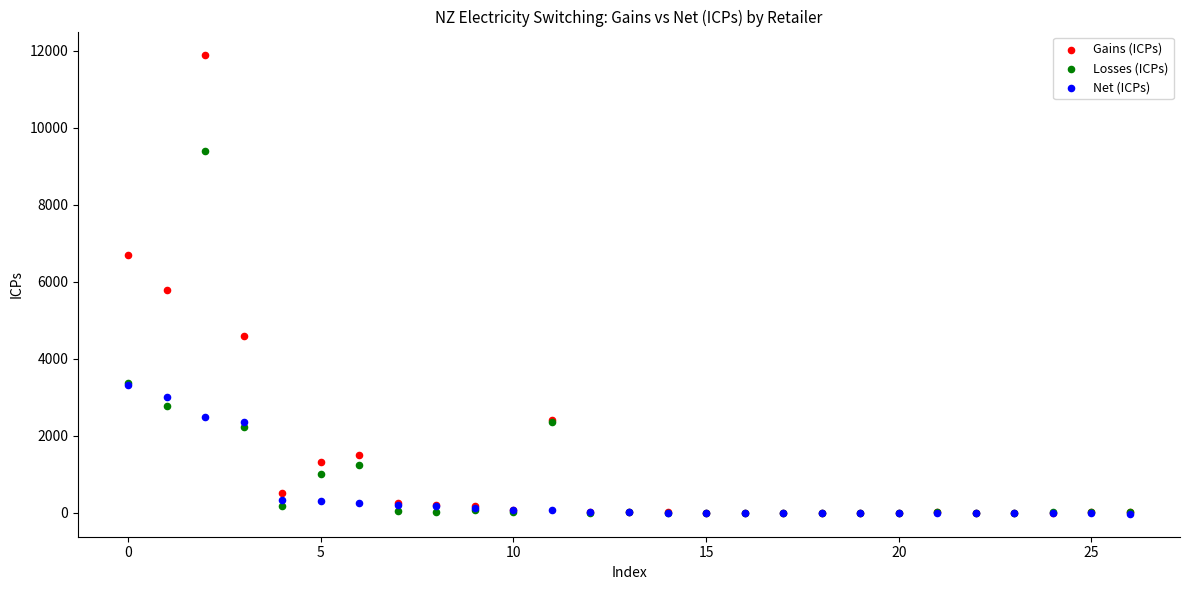

Which series contains the highest Y value?

Gains (ICPs)